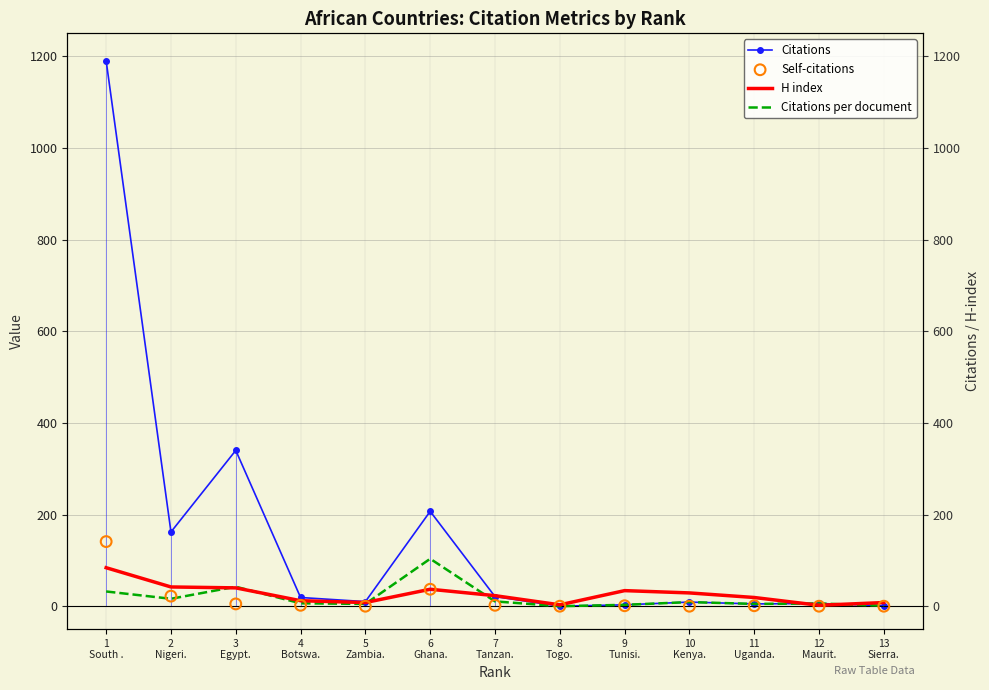

Which series contains the lowest Y value?

Citations